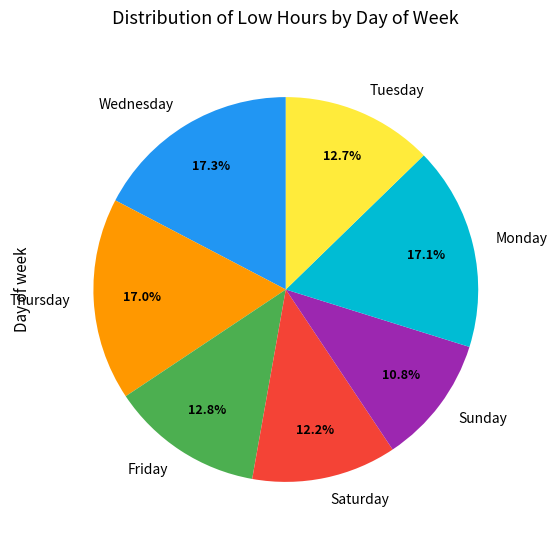

Combined, do Tuesday and Monday account for over 50%?

No